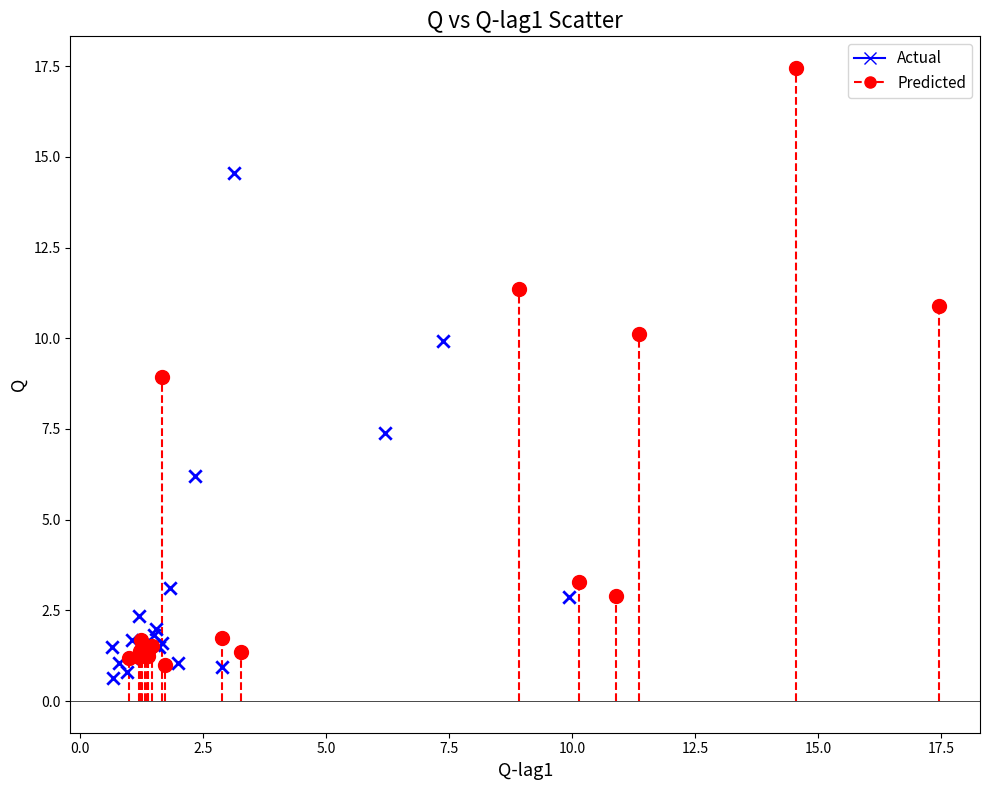

Which series has the widest spread of Y values?

Predicted